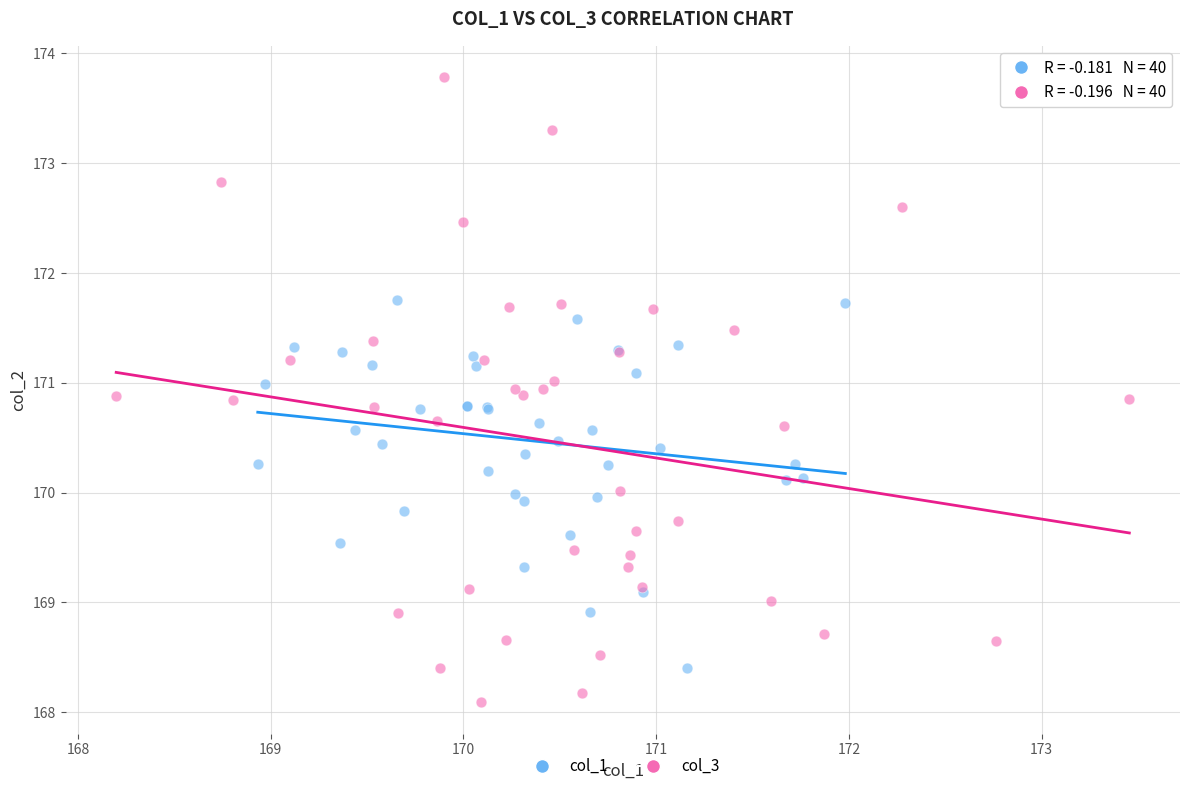

Which series has the largest Y range (max minus min)?

col_3